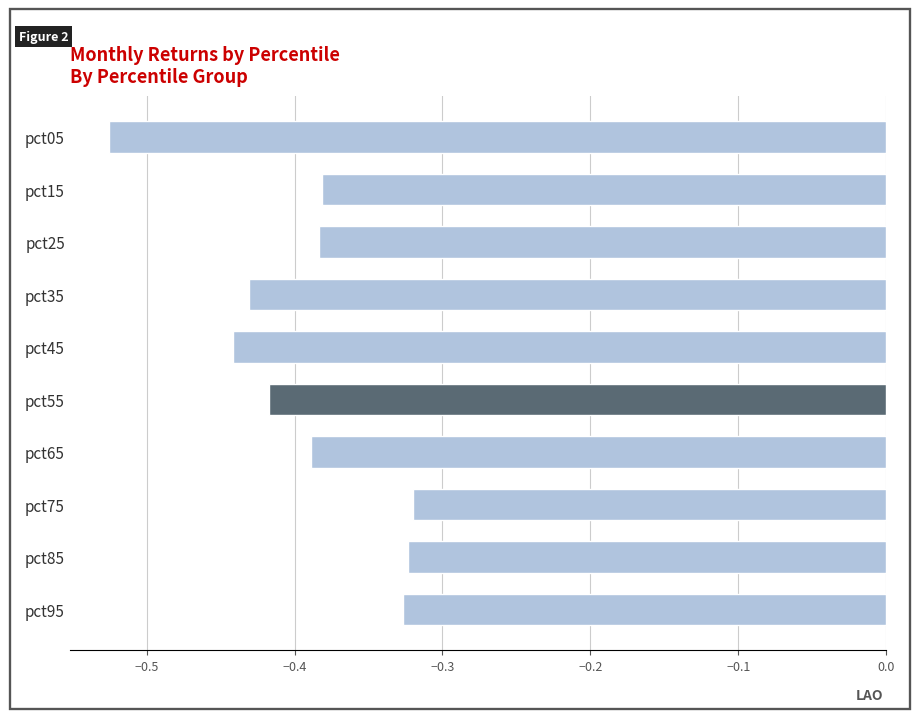

The chart shows a value of -0.5 at pct75. True or false?

False